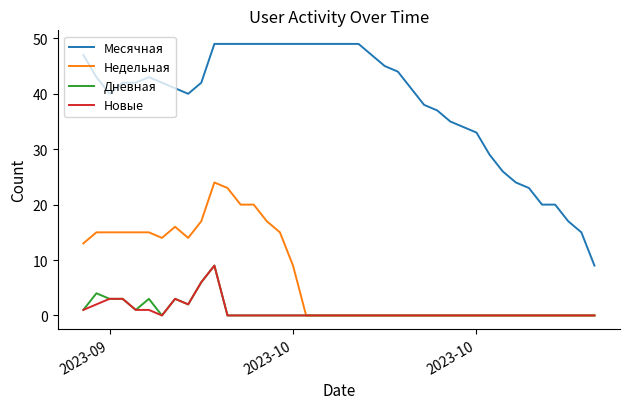

True or false: Дневная and Месячная cross at least once.

False